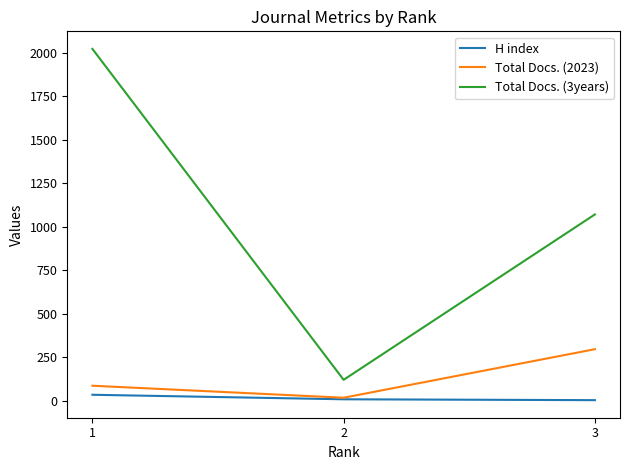

What value does the Total Docs. (2023) series have at 1?

86